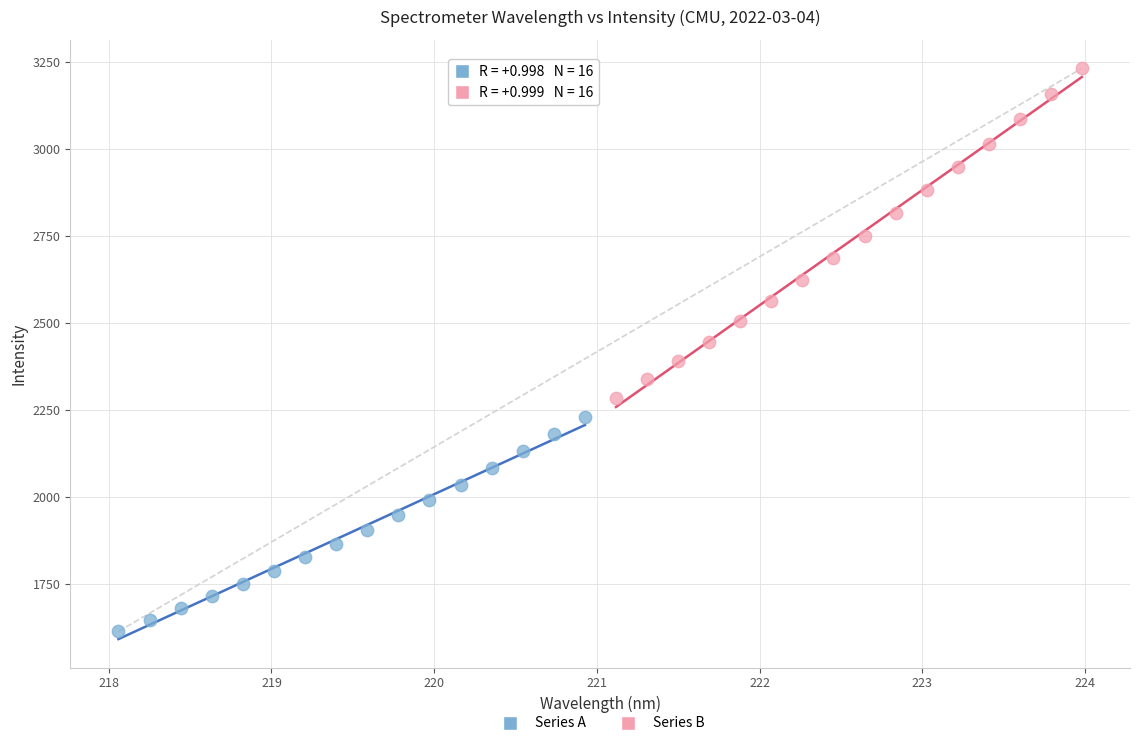

Which series reaches the minimum Y coordinate?

Series A